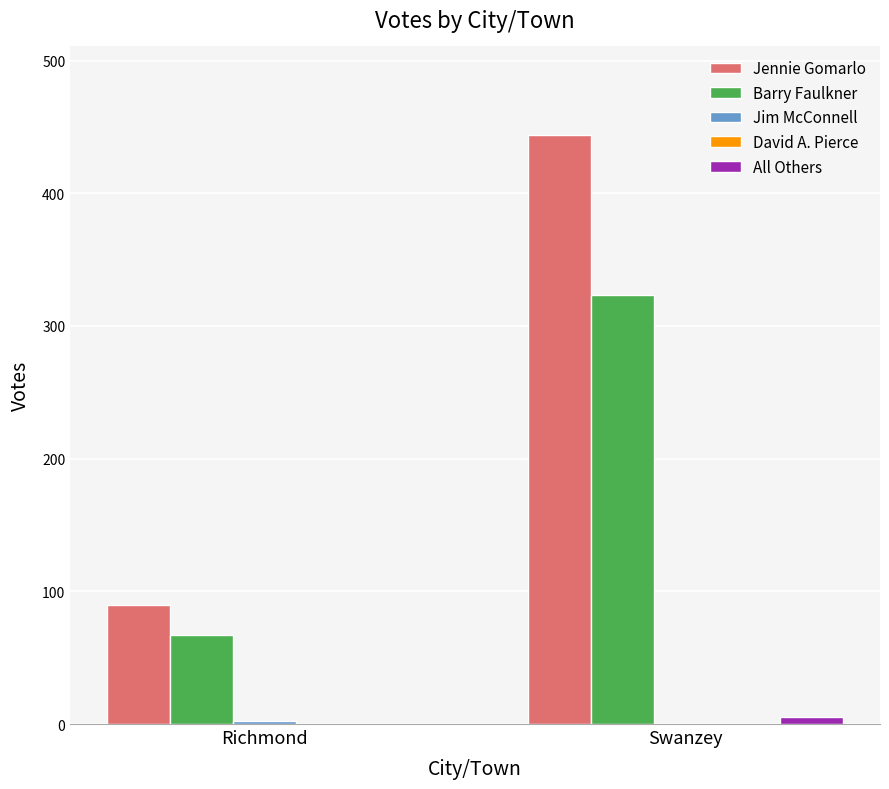

Which series has the widest spread of values?

Jennie Gomarlo